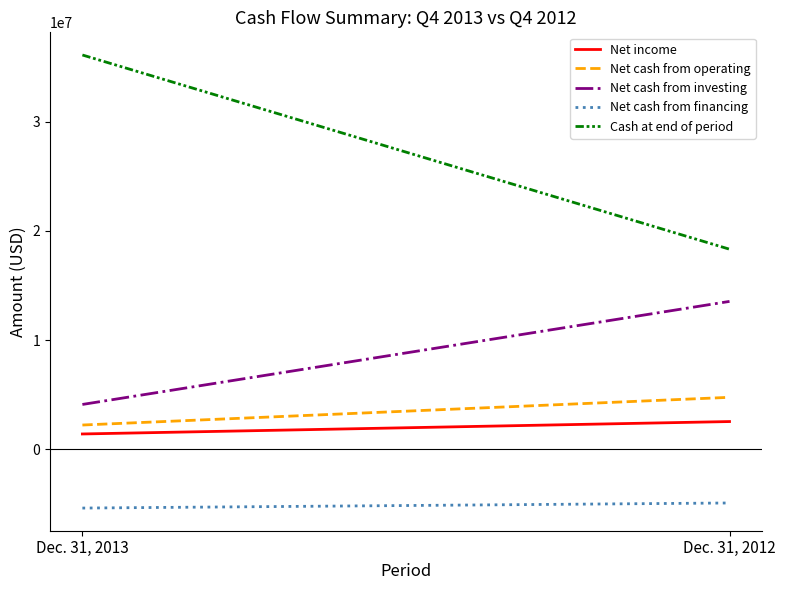

What is the value of the Net cash from investing point at the 1st from the left?

4099000